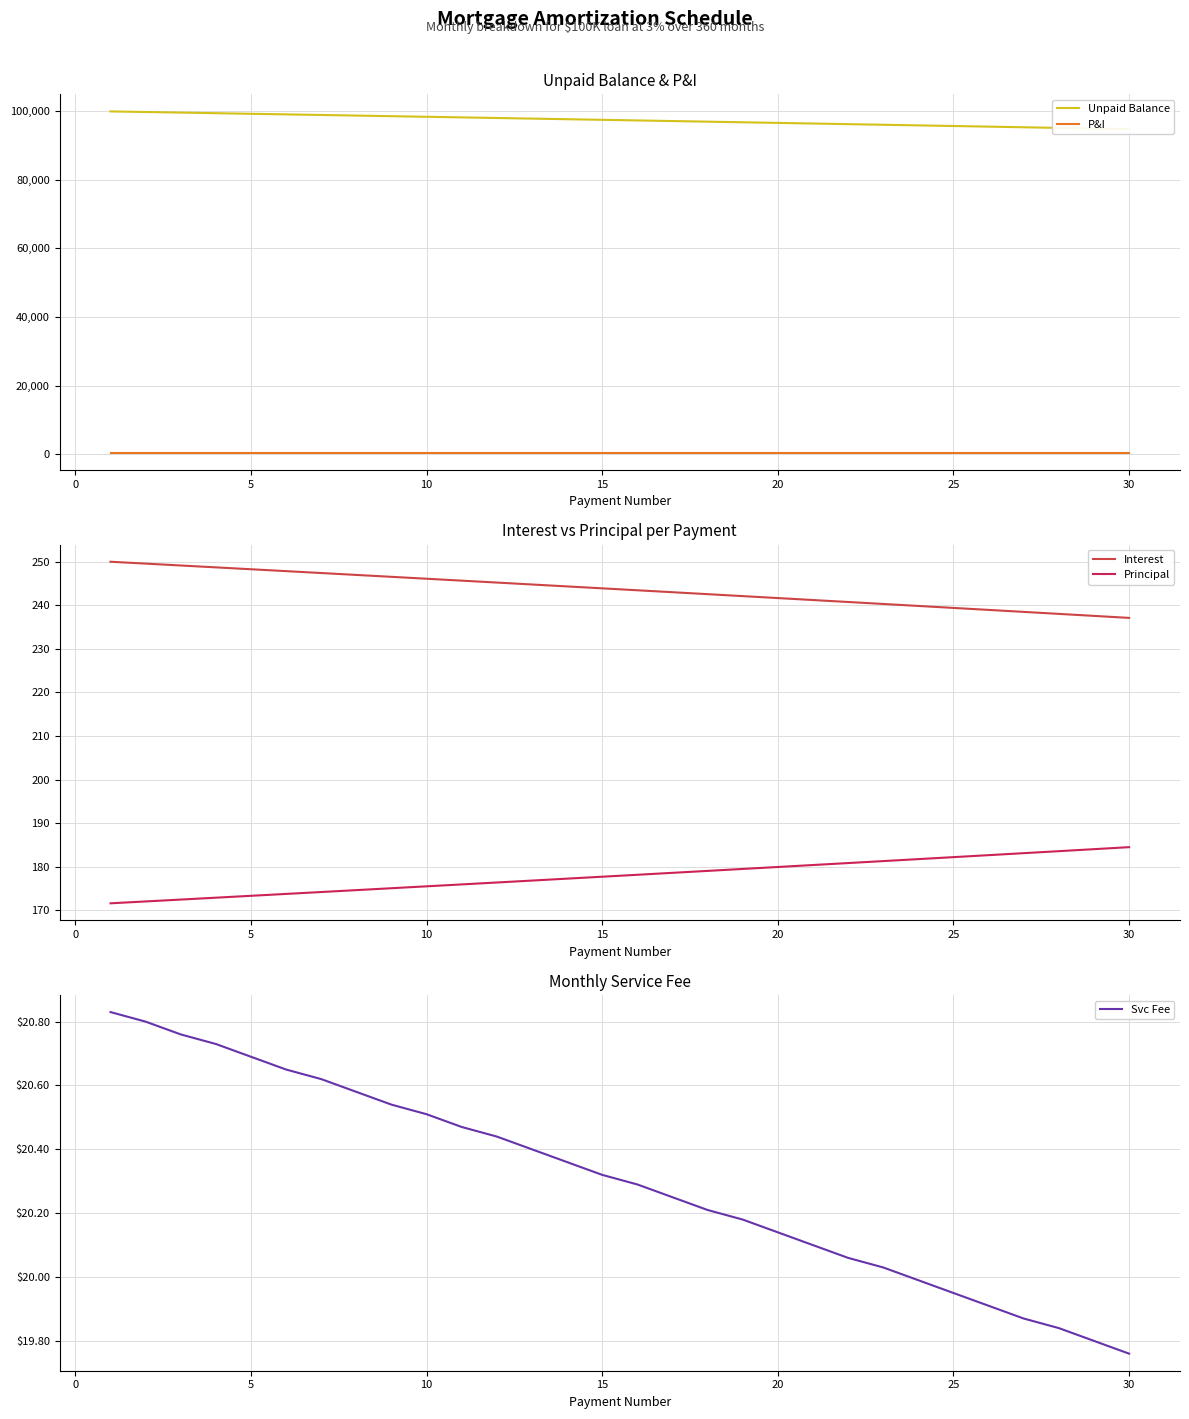

Which category has the lowest value in the Svc Fee series?

30